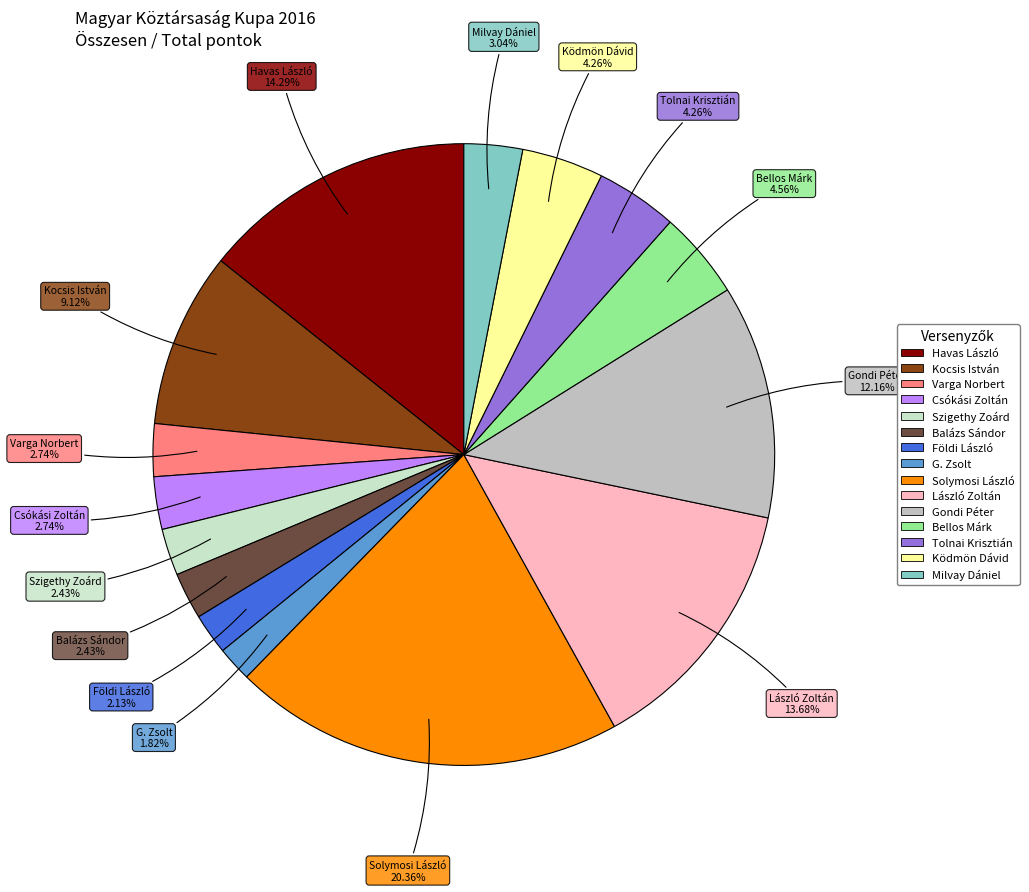

What is the largest slice in the pie chart?

Solymosi László